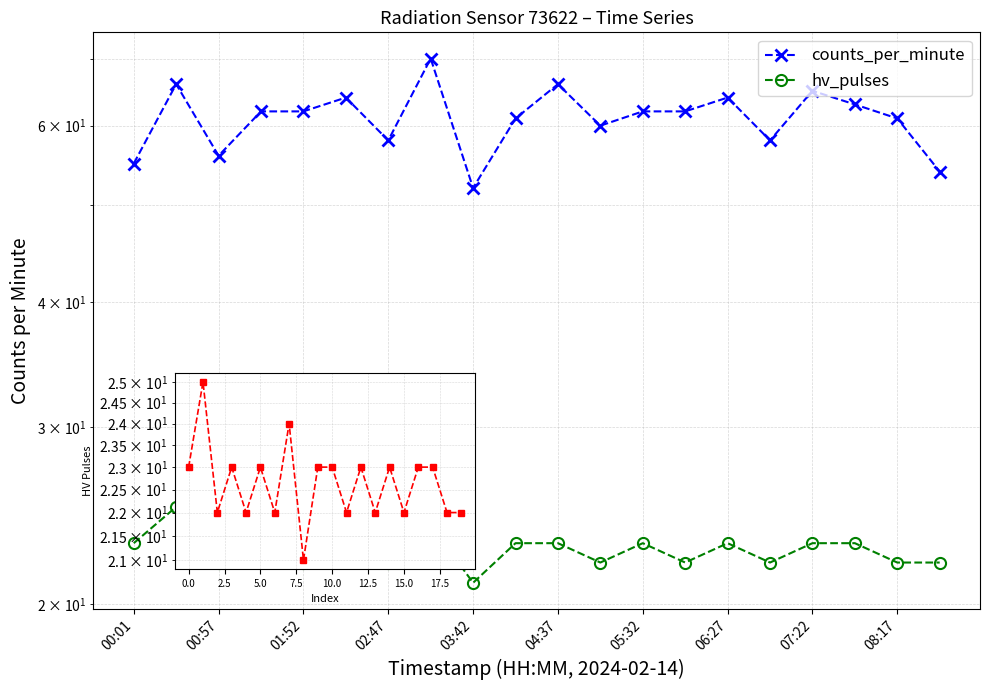

The value of counts_per_minute at 00:57 is 24. True or false?

False